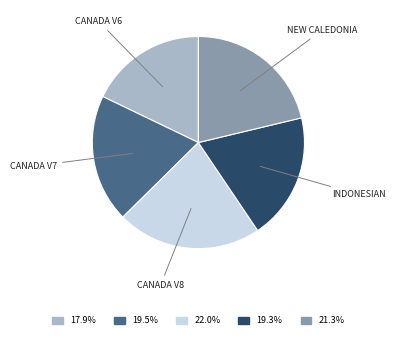

Is there any slice that represents more than half of the pie?

No